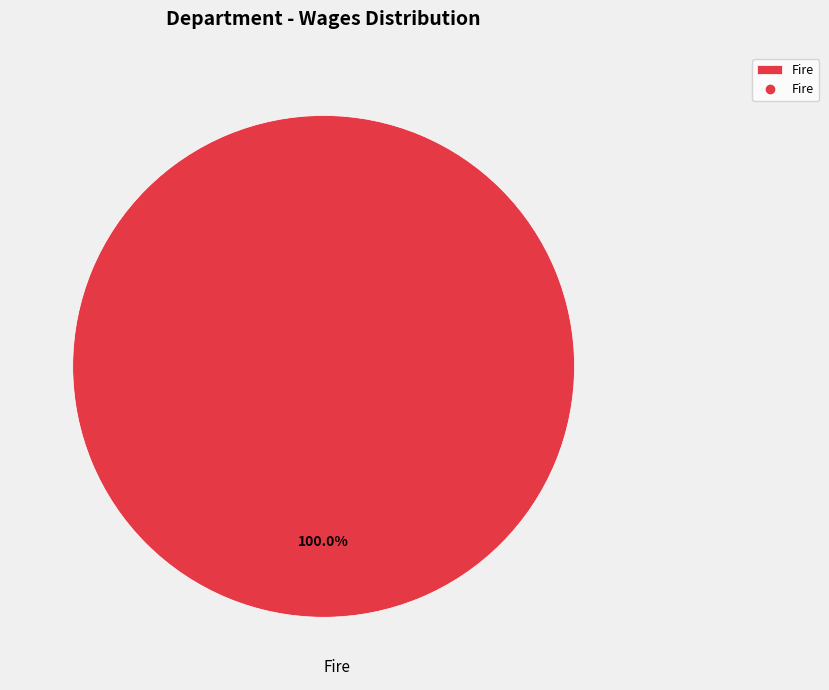

Does any single category account for the majority?

Yes